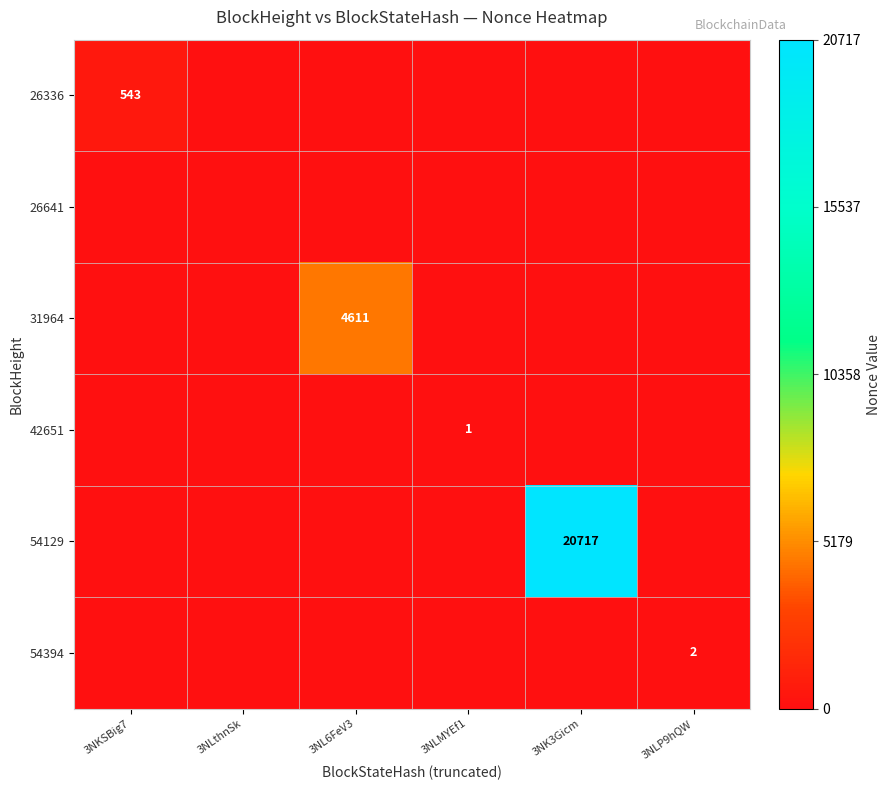

List the series in order of their peak value, highest first.

54129, 31964, 26336, 54394, 42651, 26641